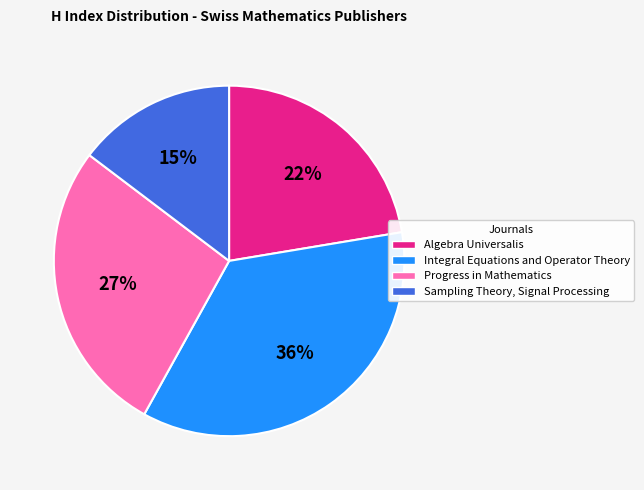

To the nearest percent, what is the combined percentage of Sampling Theory, Signal Processing and Algebra Universalis?

37%